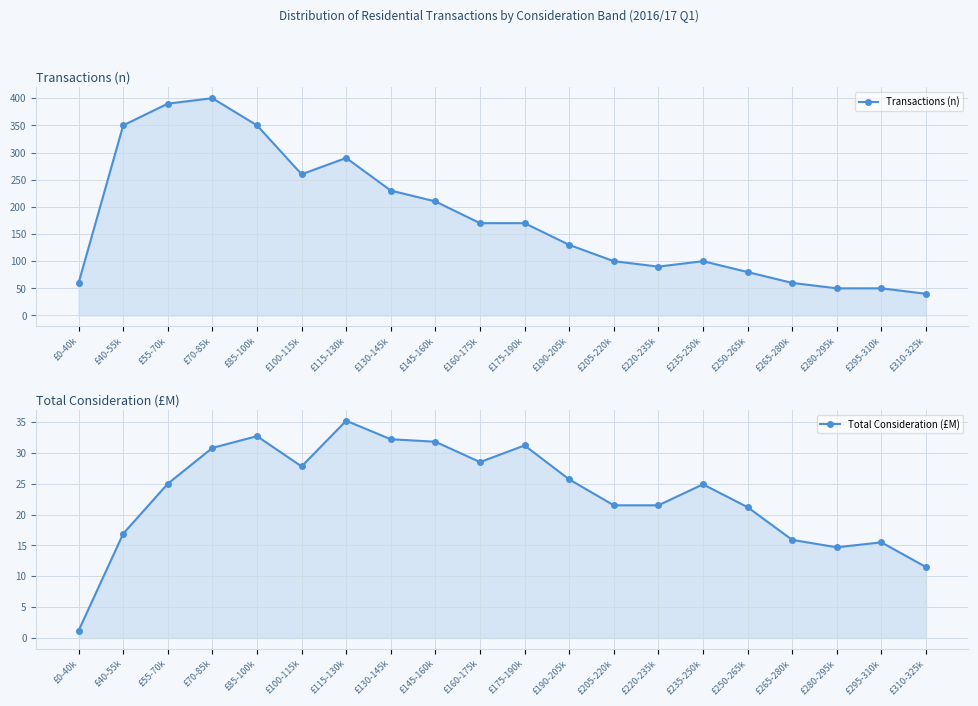

True or false: Transactions (n) has more than 0 interior local peaks.

True